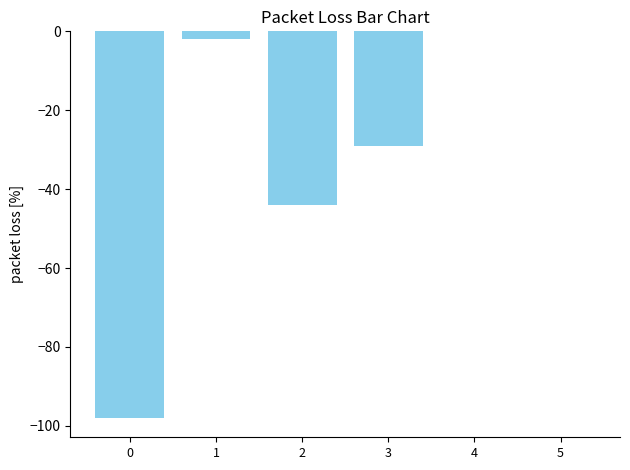

Between 1 and 0, which is larger?

1